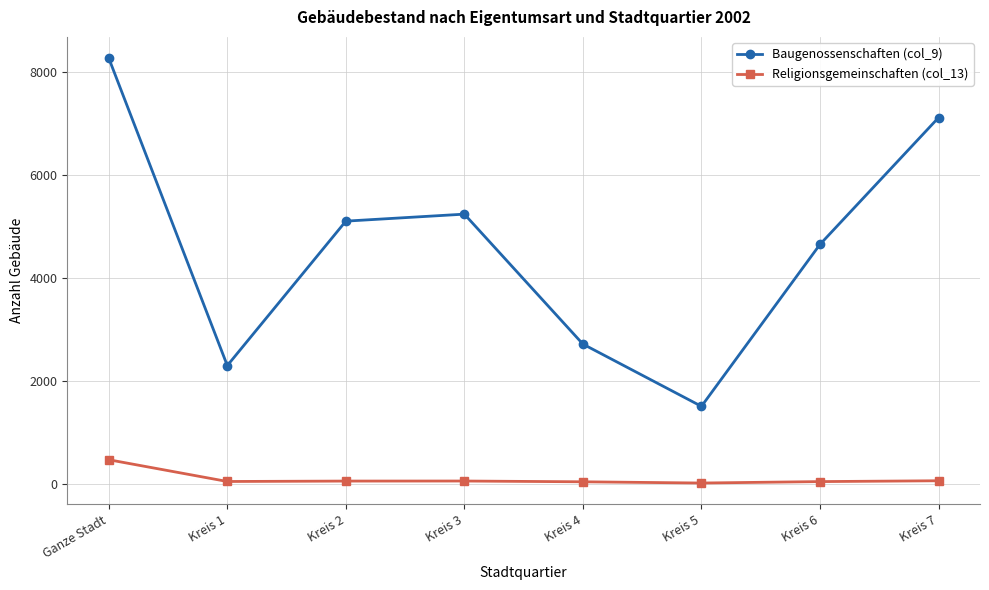

What is the greatest value displayed?

8278